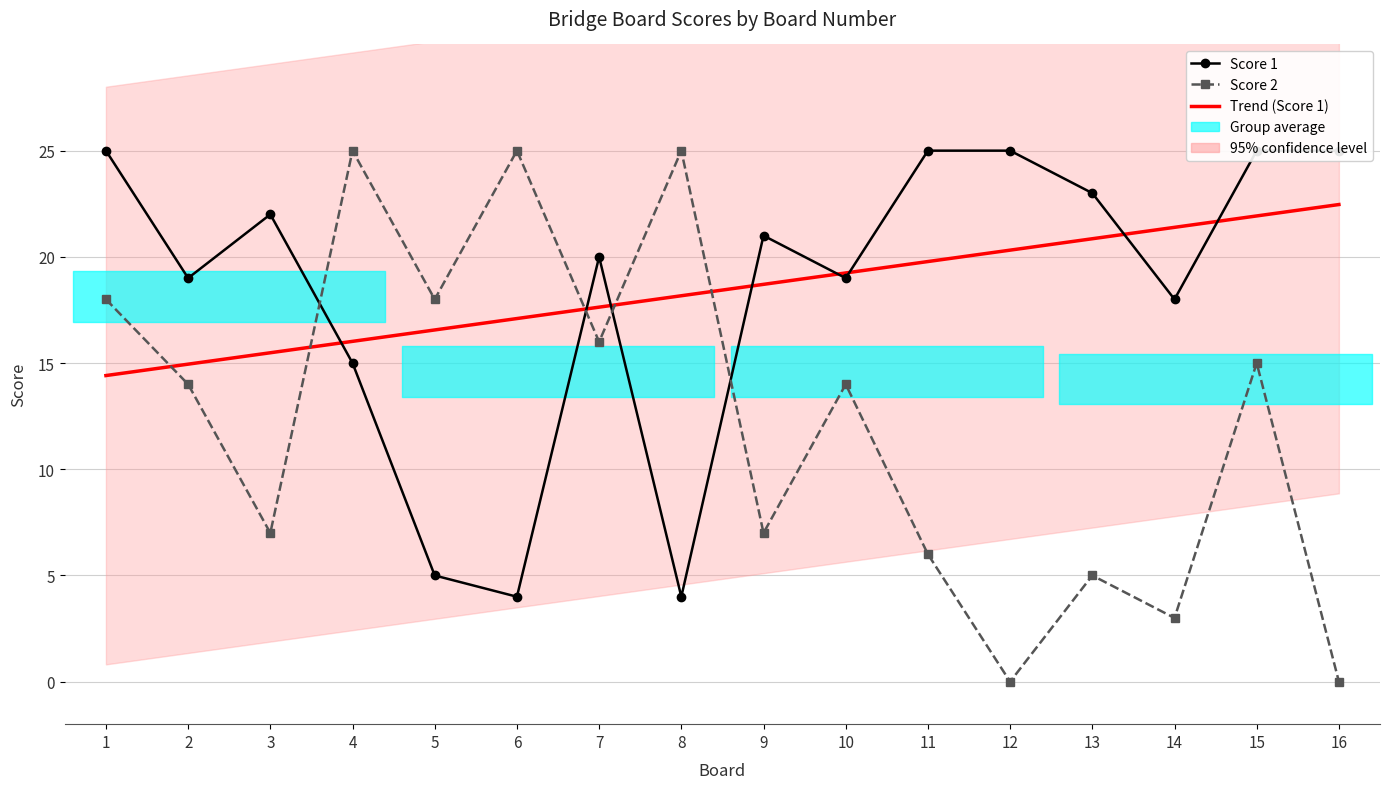

Between 3 and 14, which is larger?

14